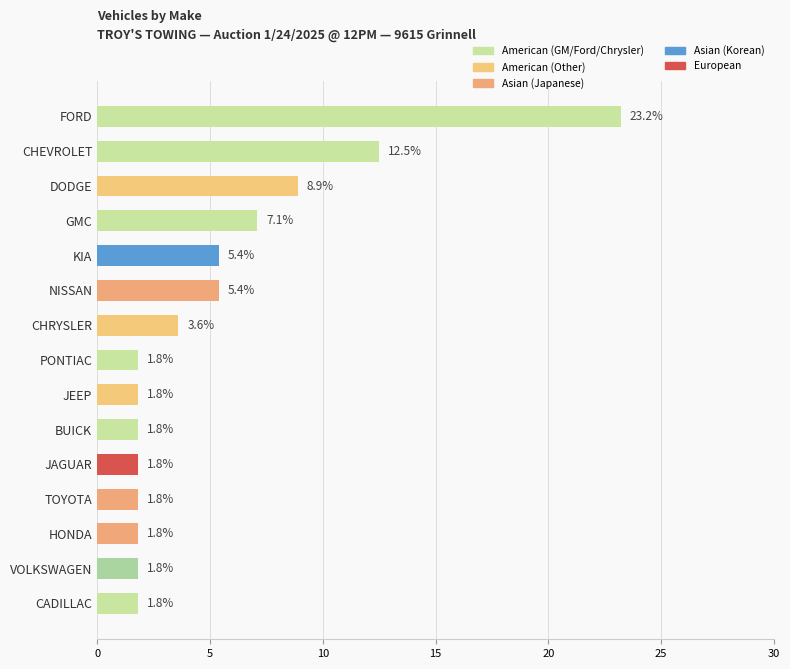

What is the label of the 2nd bar from the bottom?

VOLKSWAGEN